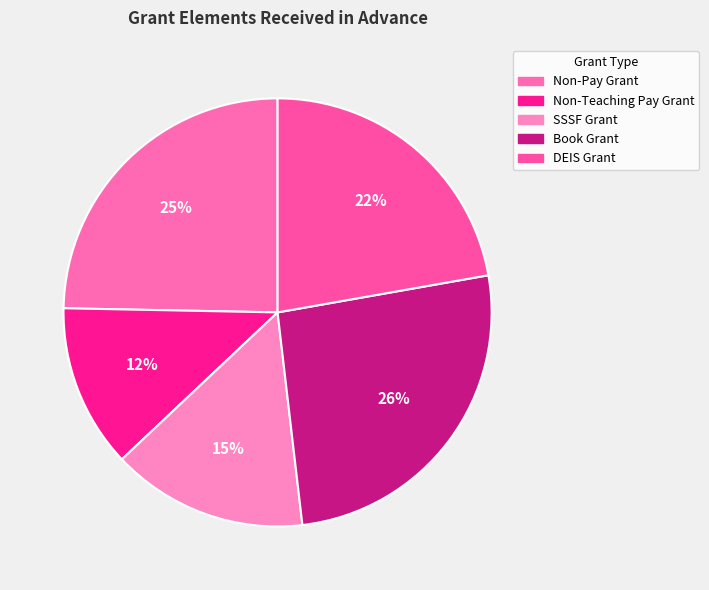

What is the largest slice in the pie chart?

Book Grant